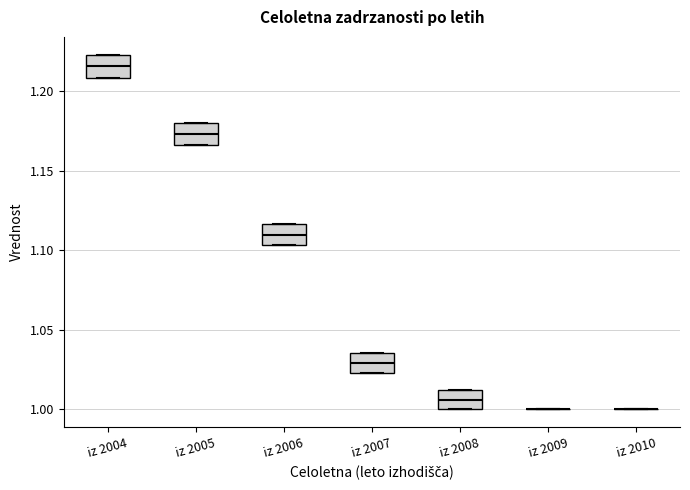

Reading left to right, read every box against the y-axis: the position of its median line, the range the box covers, and the ends of its whiskers. The values are not printed on the chart, so give them approximately, as read against the axis.

iz 2004: median 1.215, box 1.210 to 1.225, whiskers 1.210 to 1.225
iz 2005: median 1.175, box 1.165 to 1.180, whiskers 1.165 to 1.180
iz 2006: median 1.110, box 1.105 to 1.115, whiskers 1.105 to 1.115
iz 2007: median 1.030, box 1.025 to 1.035, whiskers 1.025 to 1.035
iz 2008: median 1.005, box 1.000 to 1.010, whiskers 1.000 to 1.010
iz 2009: box collapsed to a line at 1.000, whiskers 1.000 to 1.000
iz 2010: box collapsed to a line at 1.000, whiskers 1.000 to 1.000